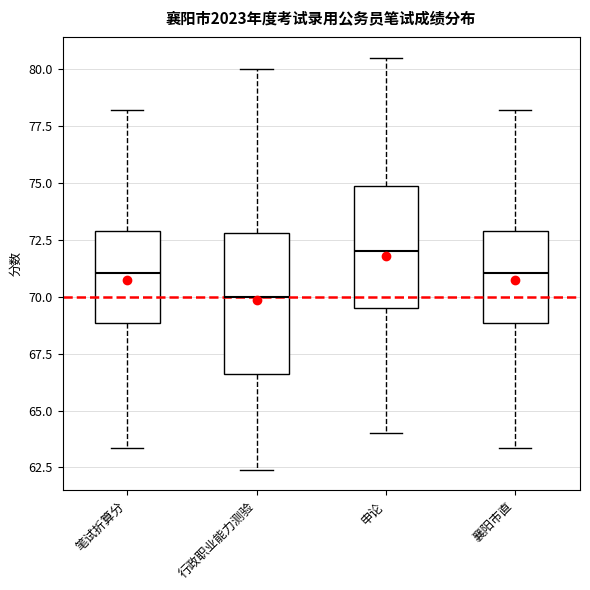

Reading left to right, transcribe this box plot: for each box, give where its median line is, the range the box spans, and where its two whiskers end, as read against the y-axis. The values are not printed on the chart, so give them approximately, as read against the axis.

笔试折算分: median 71.0, box 69.0 to 73.0, whiskers 63.5 to 78.0
行政职业能力测验: median 70.0, box 66.5 to 73.0, whiskers 62.5 to 80.0
申论: median 72.0, box 69.5 to 75.0, whiskers 64.0 to 80.5
襄阳市直: median 71.0, box 69.0 to 73.0, whiskers 63.5 to 78.0